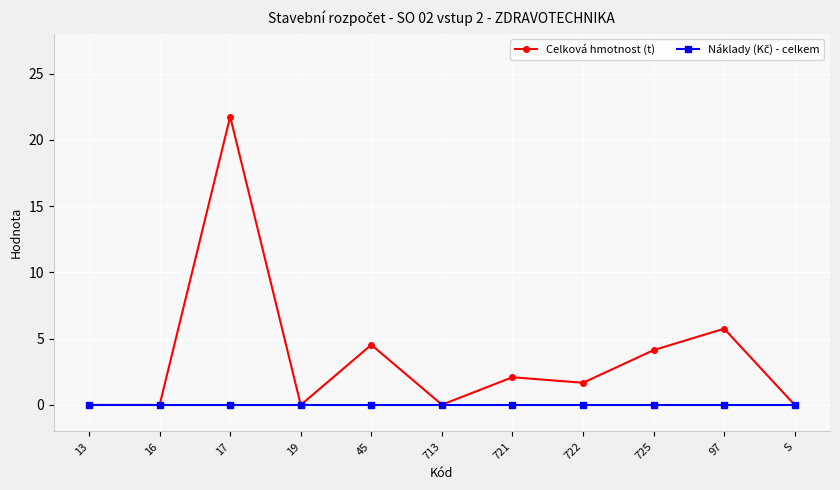

What is the difference between the maximum and minimum values in the Celková hmotnost (t) series?

21.8